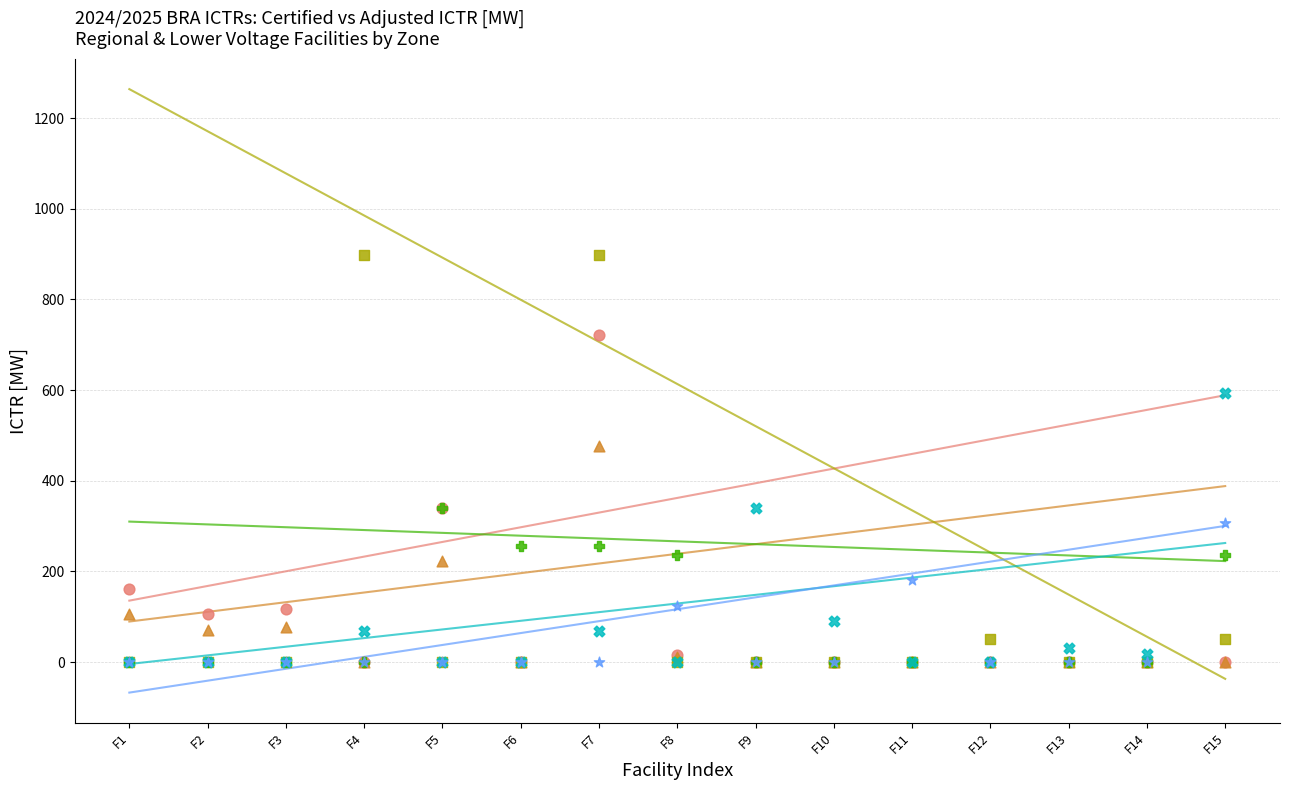

Across all series, what Y value is closest to 449?

476.1